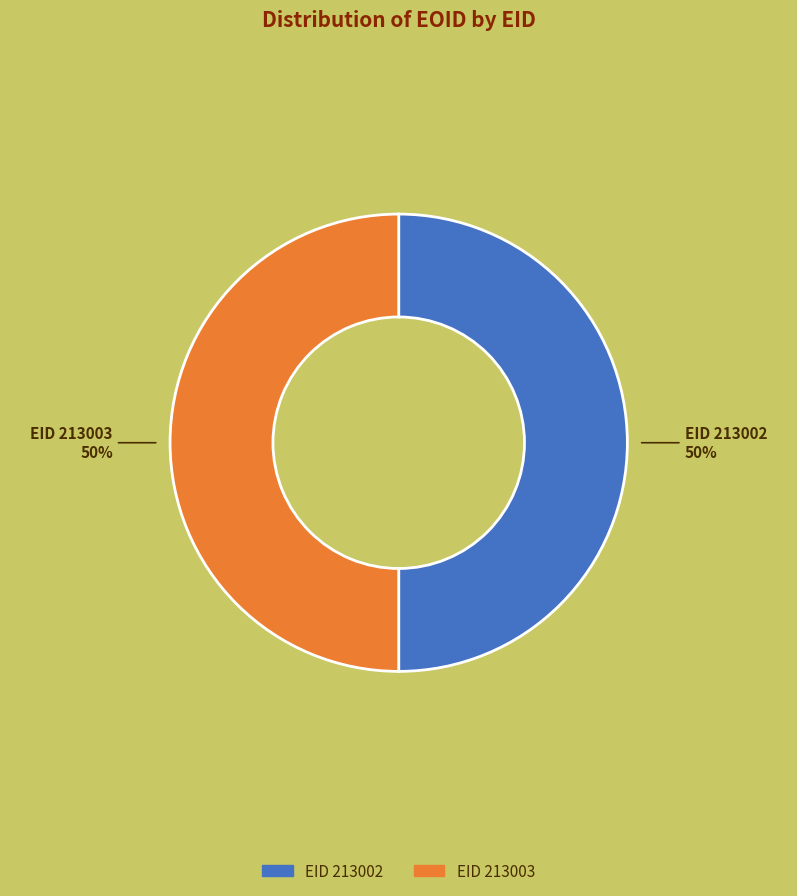

To the nearest percent, what is the average slice percentage?

50%